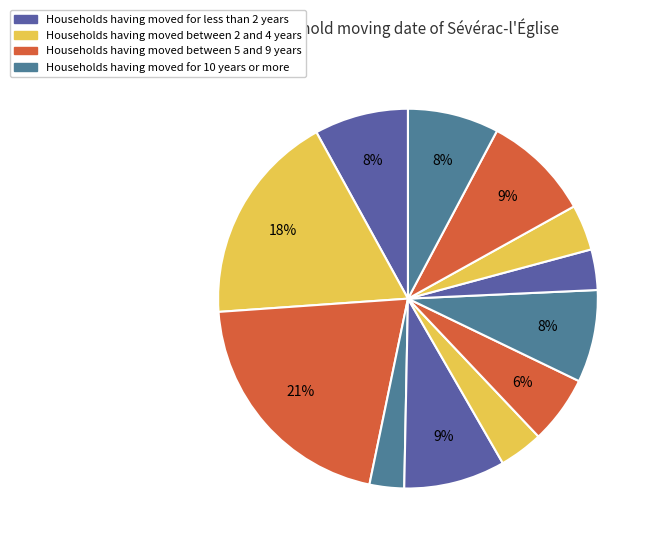

How many segments does this pie chart have?

12